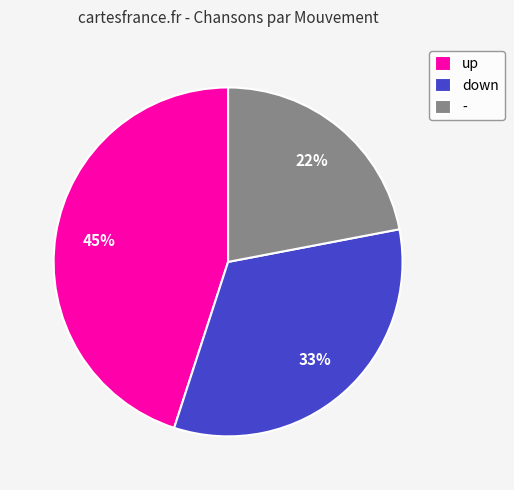

Count the number of slices in the pie.

3